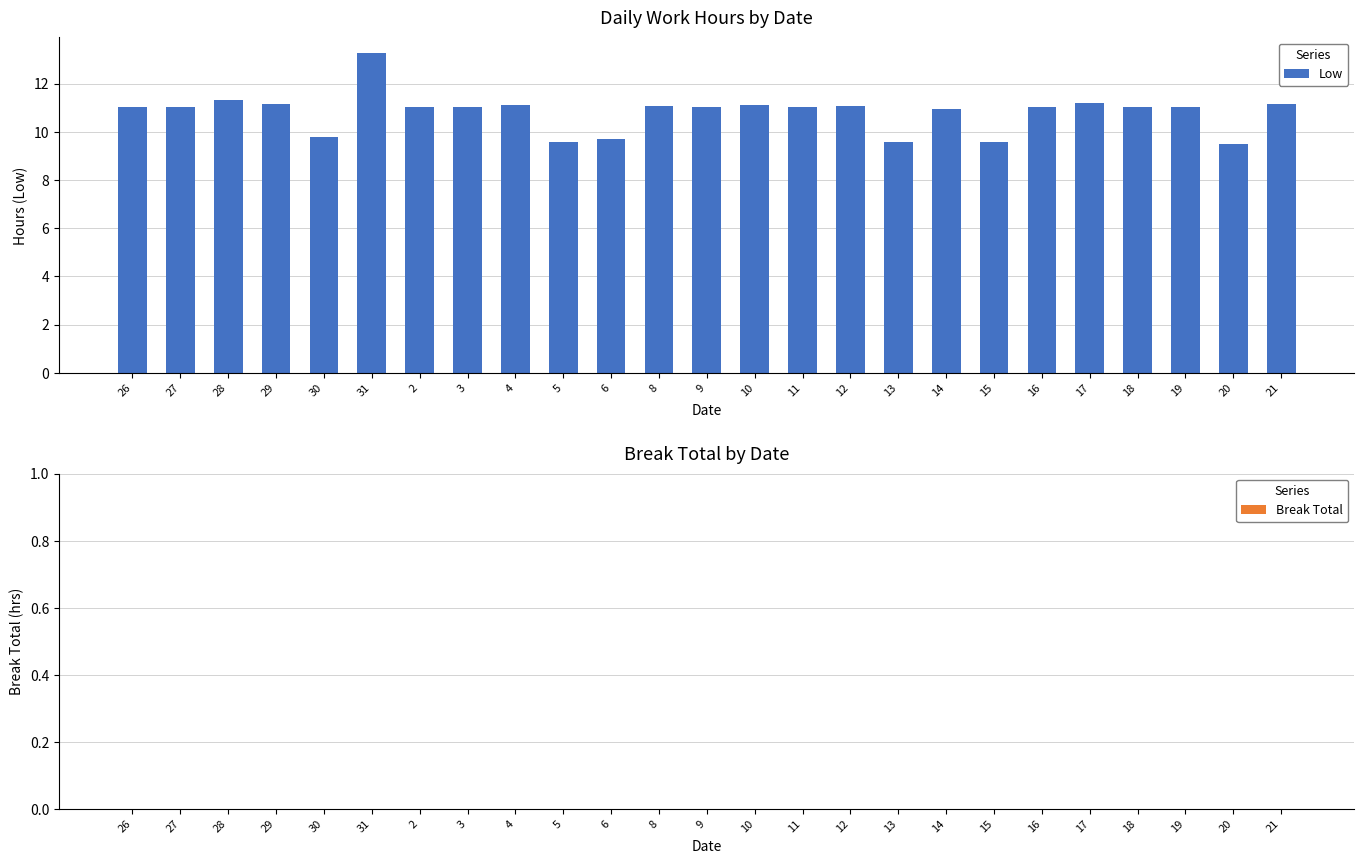

What is the label of the 24th bar from the right?

27